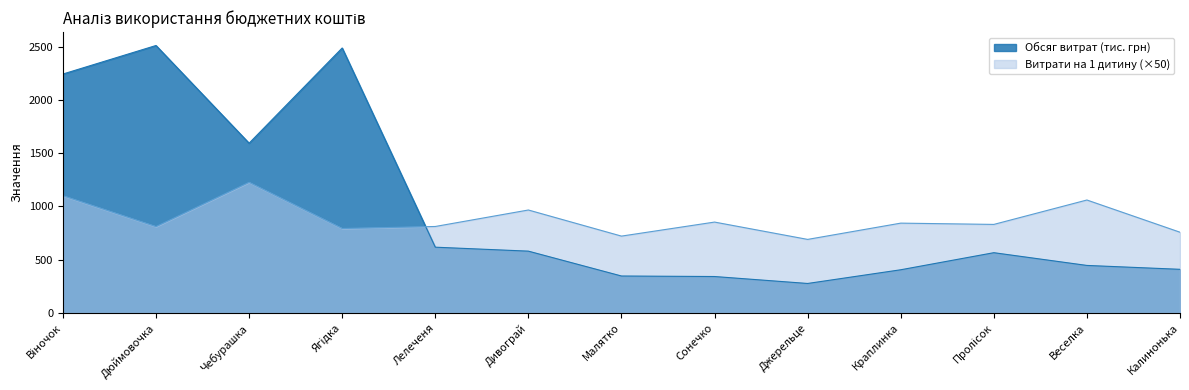

Which series has the widest spread of values?

Обсяг витрат (тис. грн)